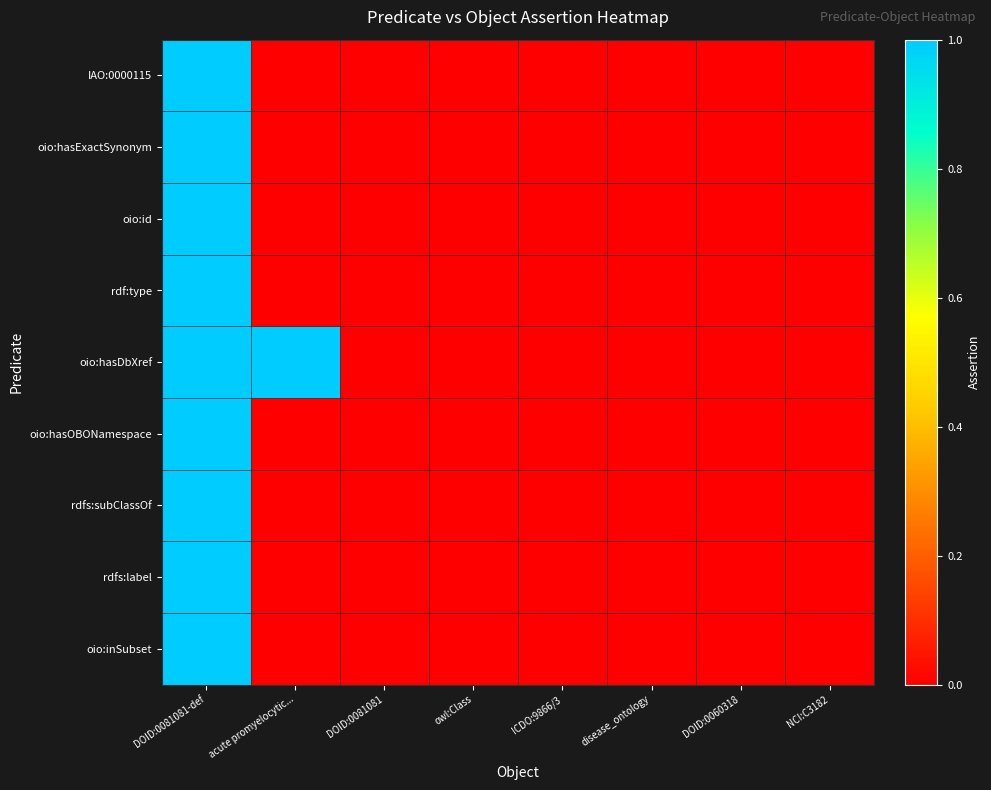

Rank the series by their maximum value, from highest to lowest.

IAO:0000115, oio:hasExactSynonym, oio:id, rdf:type, oio:hasDbXref, oio:hasOBONamespace, rdfs:subClassOf, rdfs:label, oio:inSubset